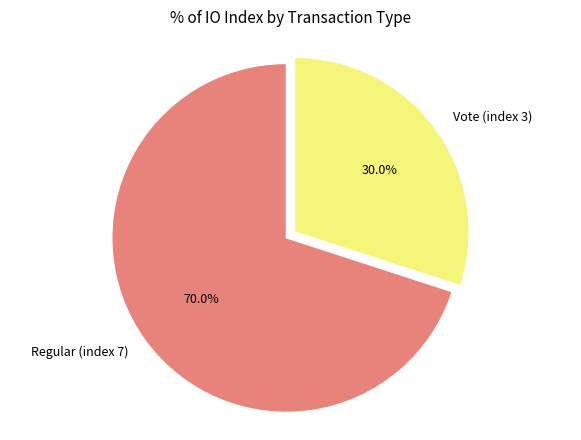

Is Vote (index 3) the majority of the pie?

No